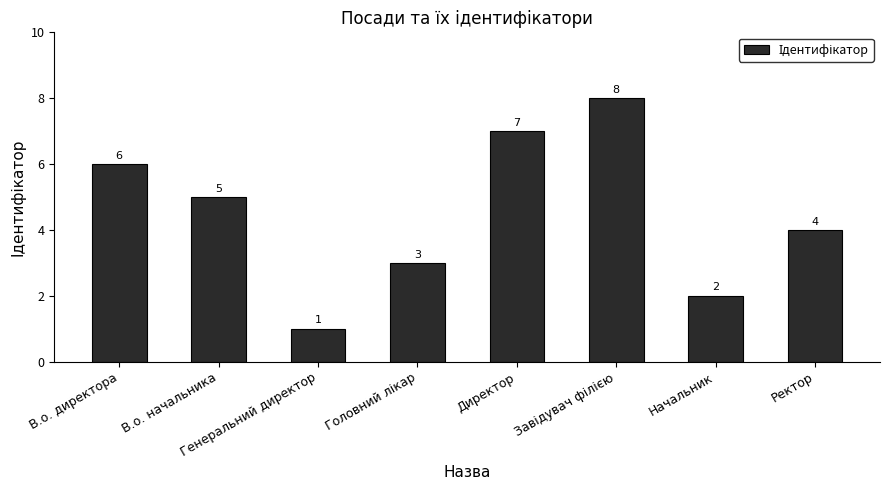

What is the ratio of the value at Ректор to the value at Генеральний директор?

4.0